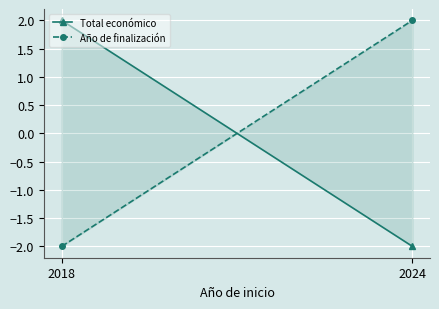

True or false: Total económico has a value of 2 at 2018.

True